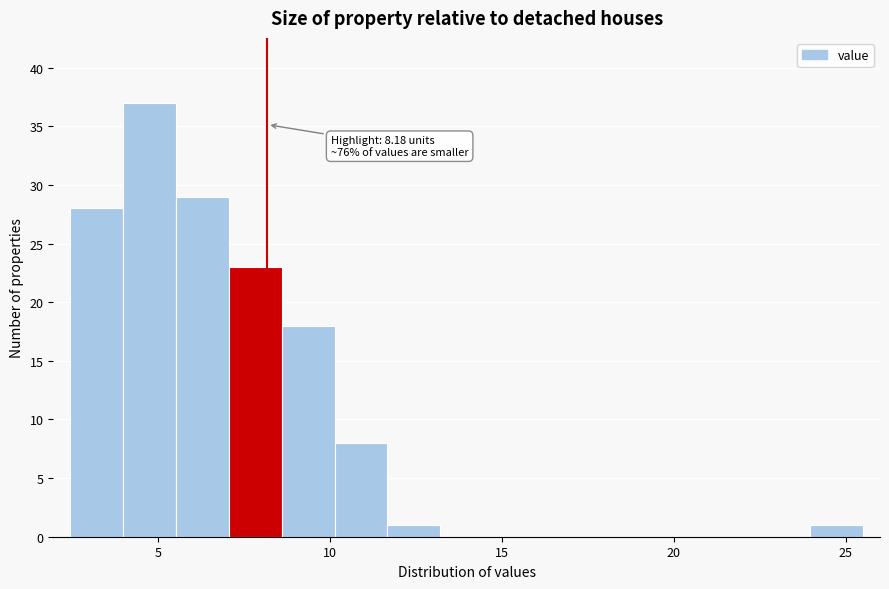

Around what value on the x-axis is the tallest bar? Give the approximate position of its centre, as read against the axis.

5.0